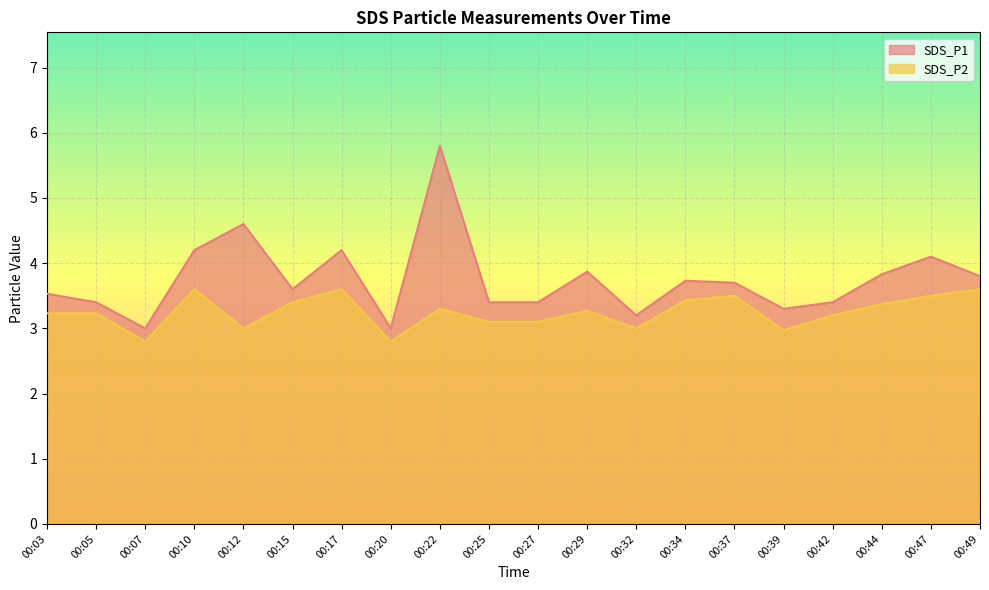

Is the value of SDS_P2 at 00:15 greater than the value of SDS_P1 at 00:32?

Yes